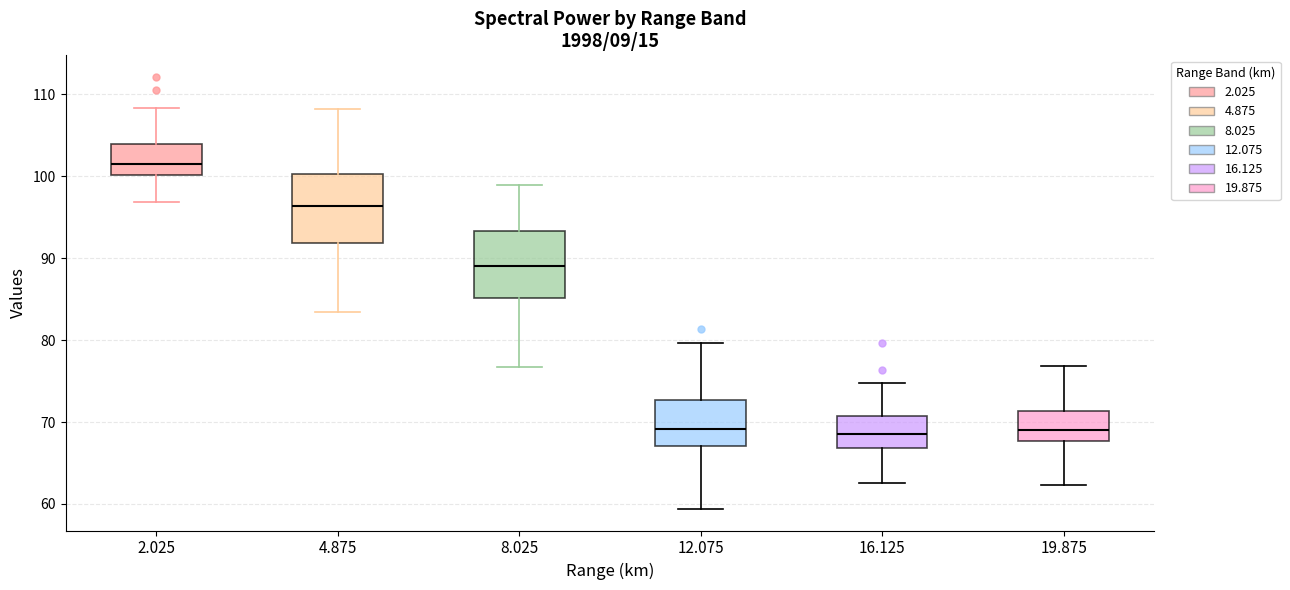

Reading left to right, transcribe this box plot: for each box, give where its median line is, the range the box spans, and where its two whiskers end, as read against the y-axis. The values are not printed on the chart, so give them approximately, as read against the axis.

2.025: median 101, box 100 to 104, whiskers 97 to 108
4.875: median 96, box 92 to 100, whiskers 83 to 108
8.025: median 89, box 85 to 93, whiskers 77 to 99
12.075: median 69, box 67 to 73, whiskers 59 to 80
16.125: median 69, box 67 to 71, whiskers 63 to 75
19.875: median 69, box 68 to 71, whiskers 62 to 77